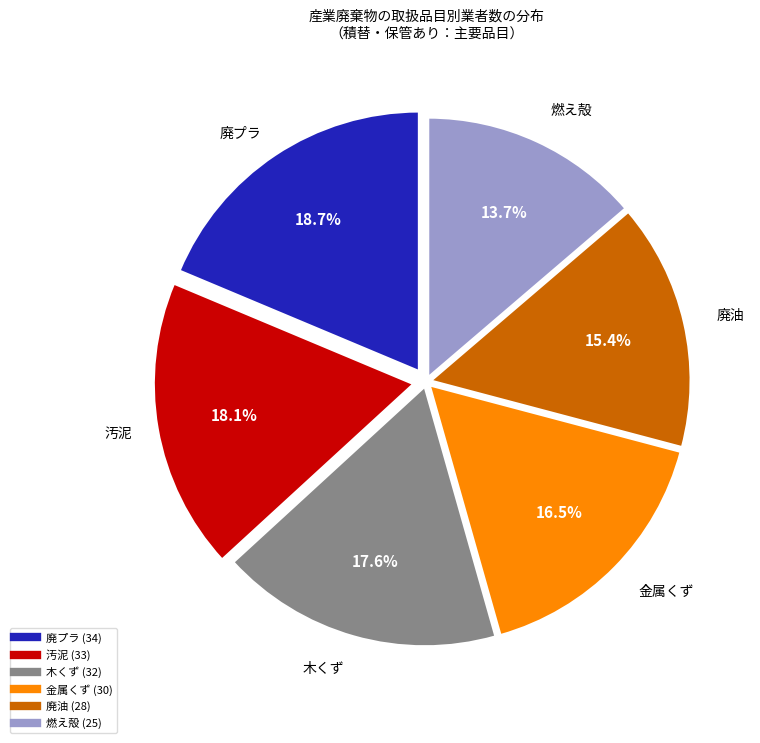

Does any single category account for the majority?

No